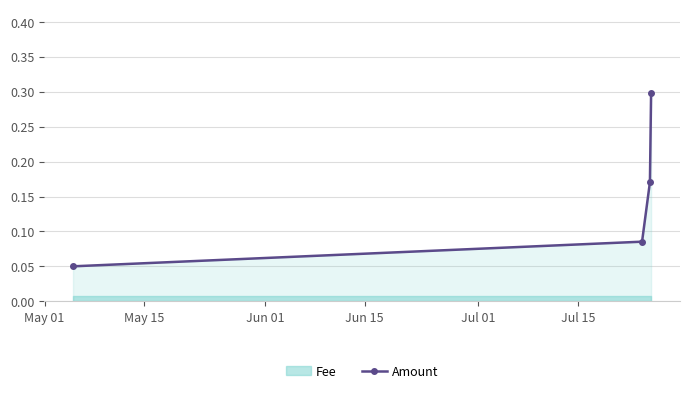

True or false: there are more than 1 points higher than both neighbors.

False